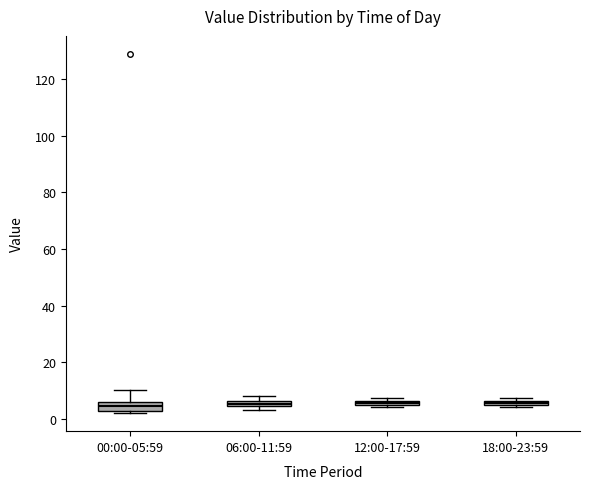

Where is the upper edge of the box for 12:00-17:59 on the y-axis? The values are not printed on the chart, so give them approximately, as read against the axis.

6